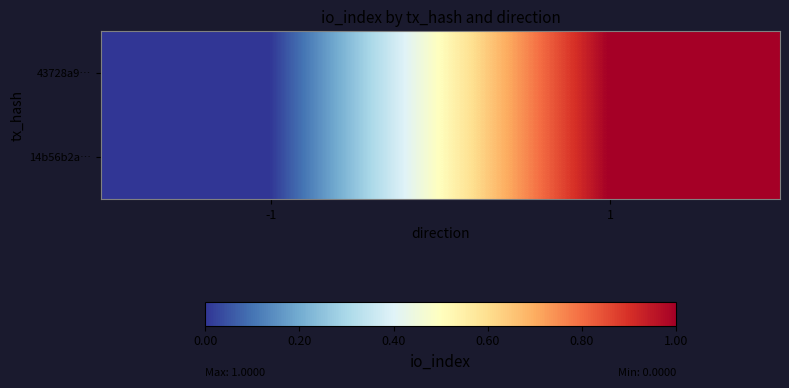

Reading right to left, extract all data points from this chart.

43728a9…: 1=1	-1=0
14b56b2a…: 1=1	-1=0